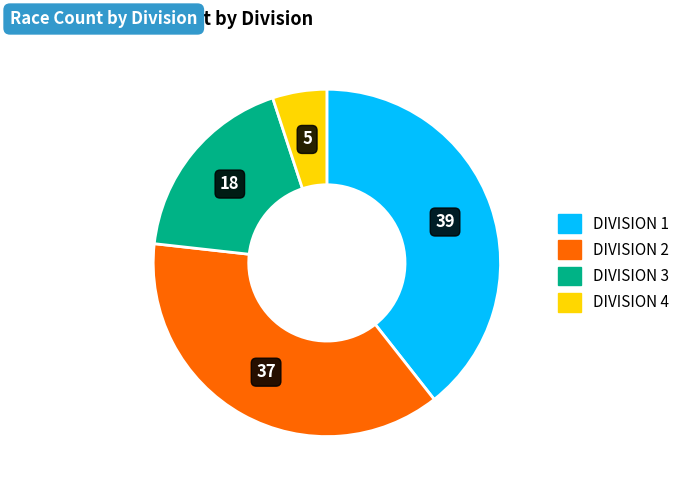

Does any single category account for the majority?

No